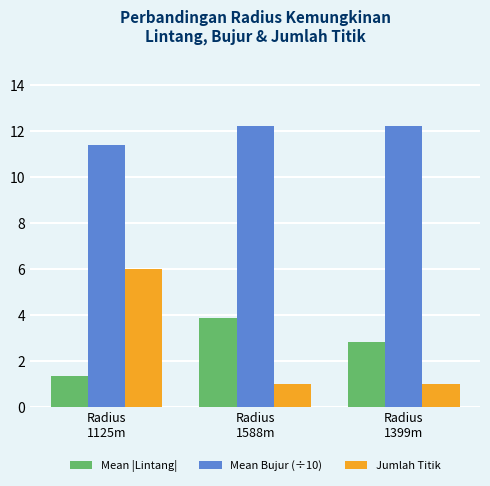

What is the sum of the Mean |Lintang| values at Radius
1125m and Radius
1588m?

5.3